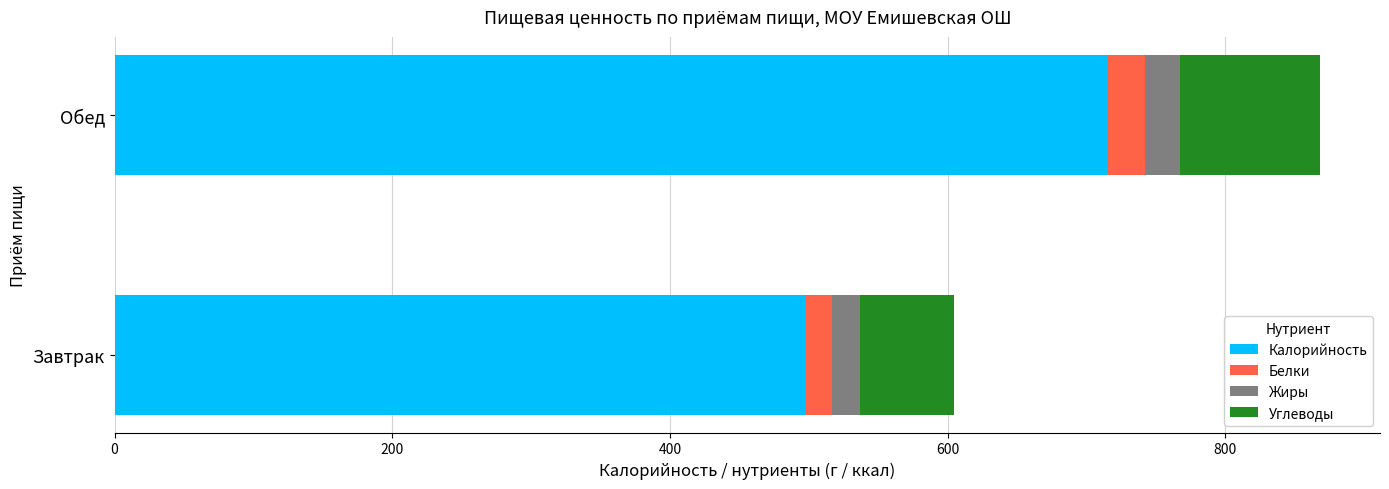

What is the minimum value for Калорийность?

497.9